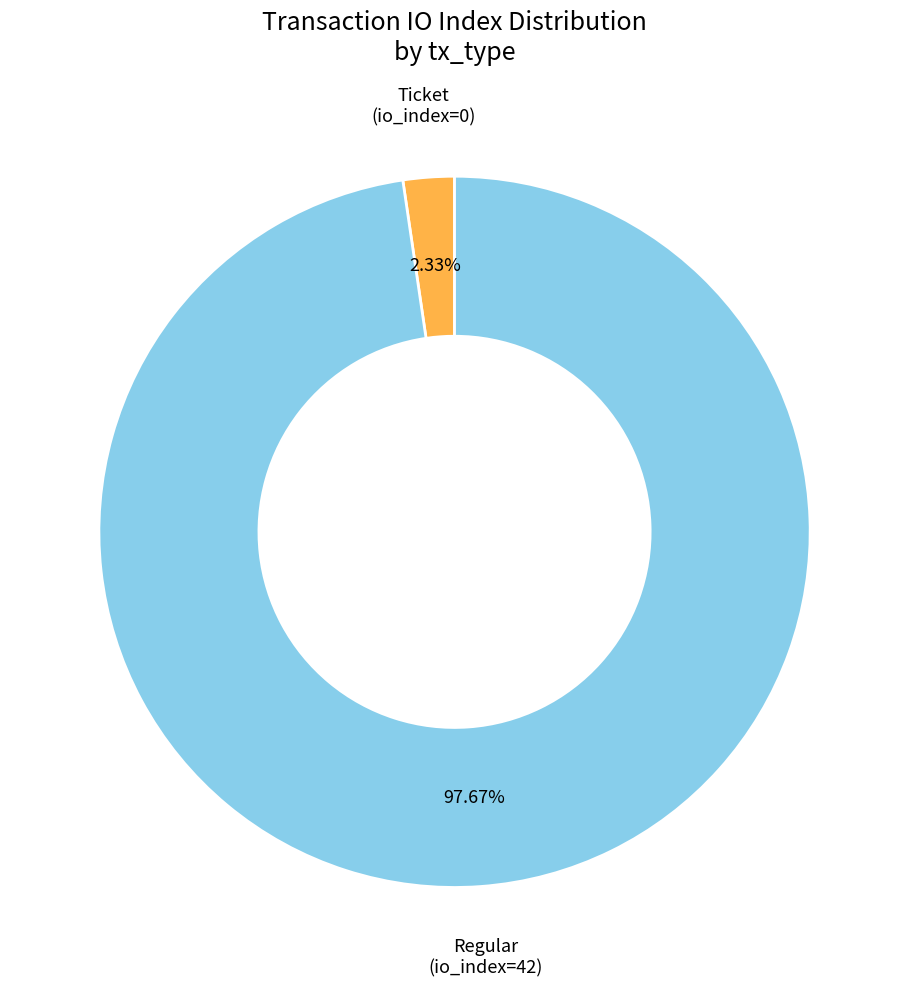

Is there a majority slice in this chart?

Yes